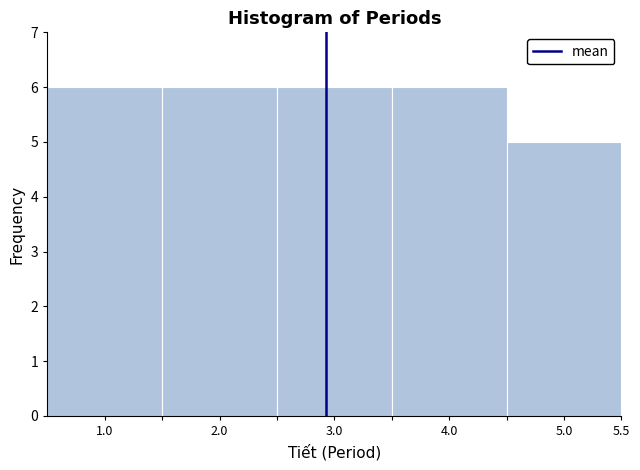

What is the height of the bar covering 4.5 to 5.5 on the x-axis? The values are not printed on the chart, so give them approximately, as read against the axis.

5